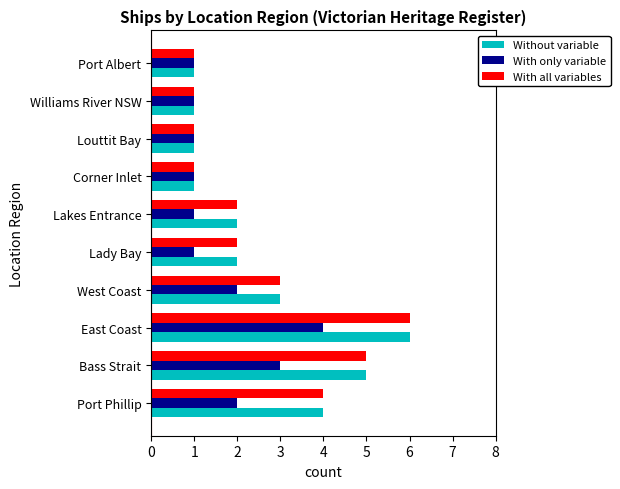

What is the sum of all With only variable values?

17